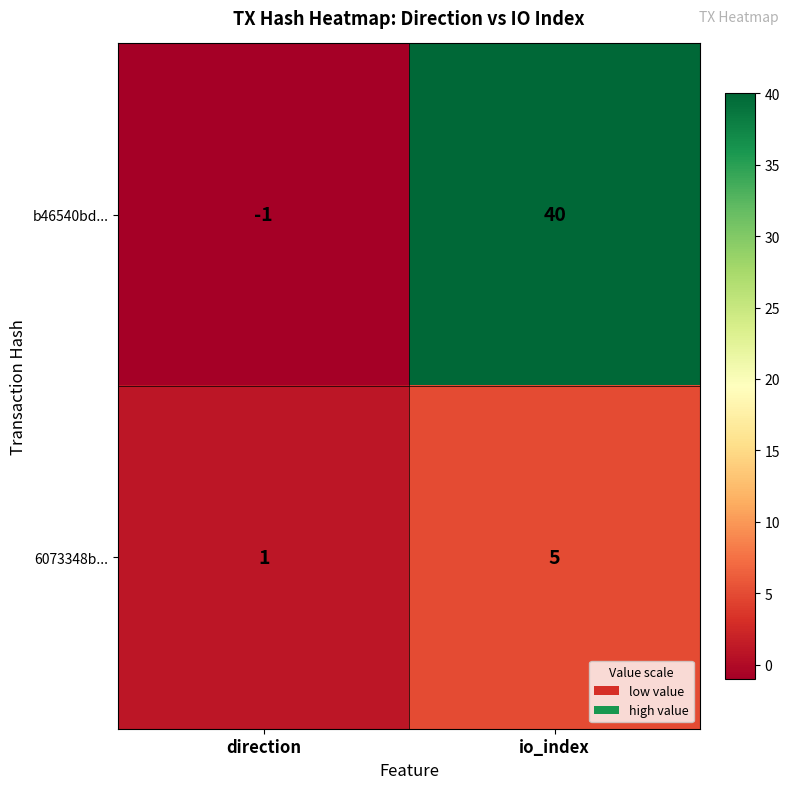

Where is 6073348b... nearest to the value 3?

direction